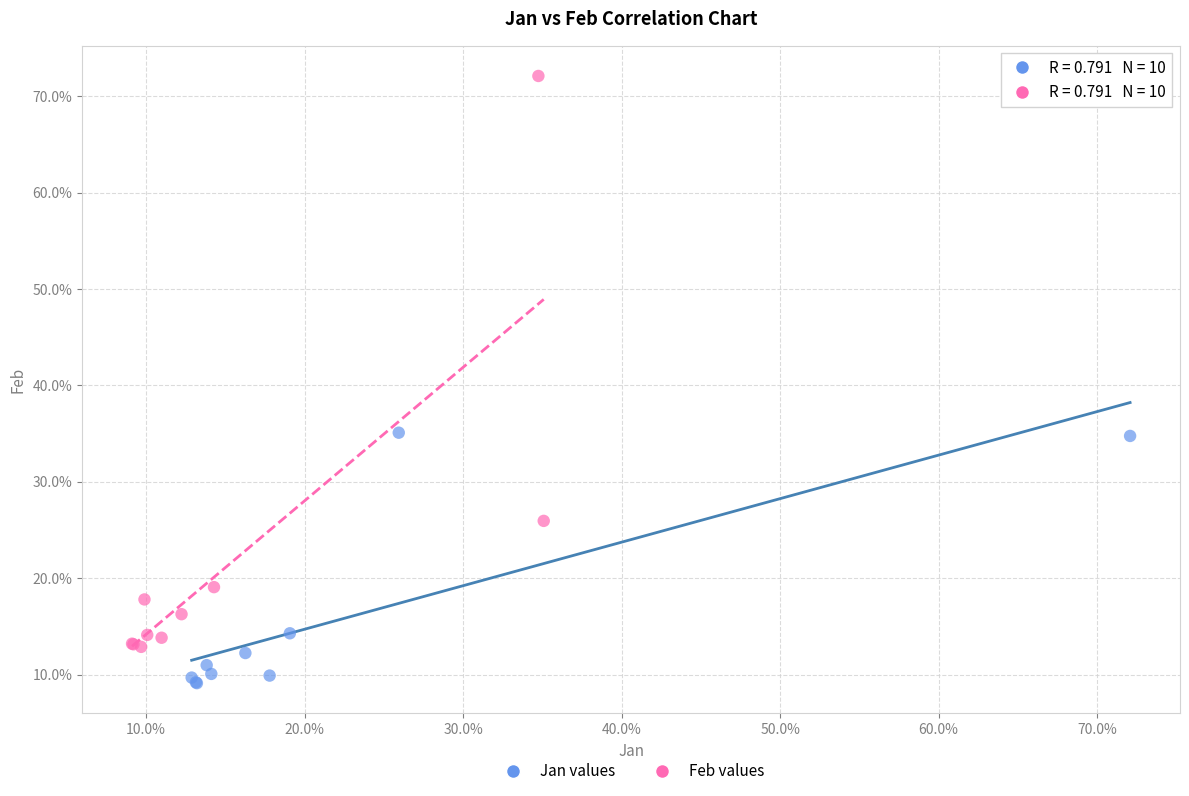

Which series has the largest Y range (max minus min)?

Feb values